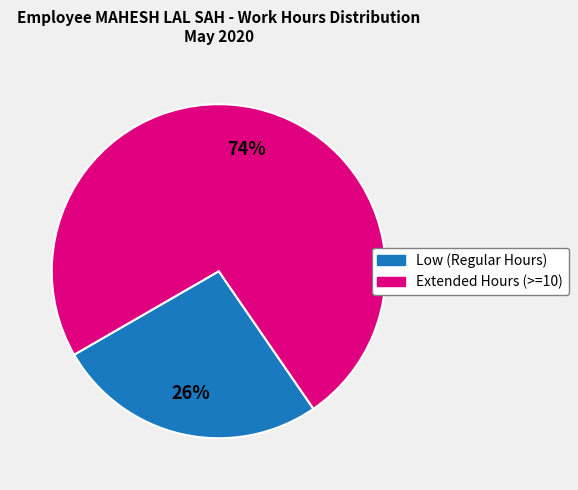

True or false: Extended Hours (>=10) accounts for 74% of the total.

True